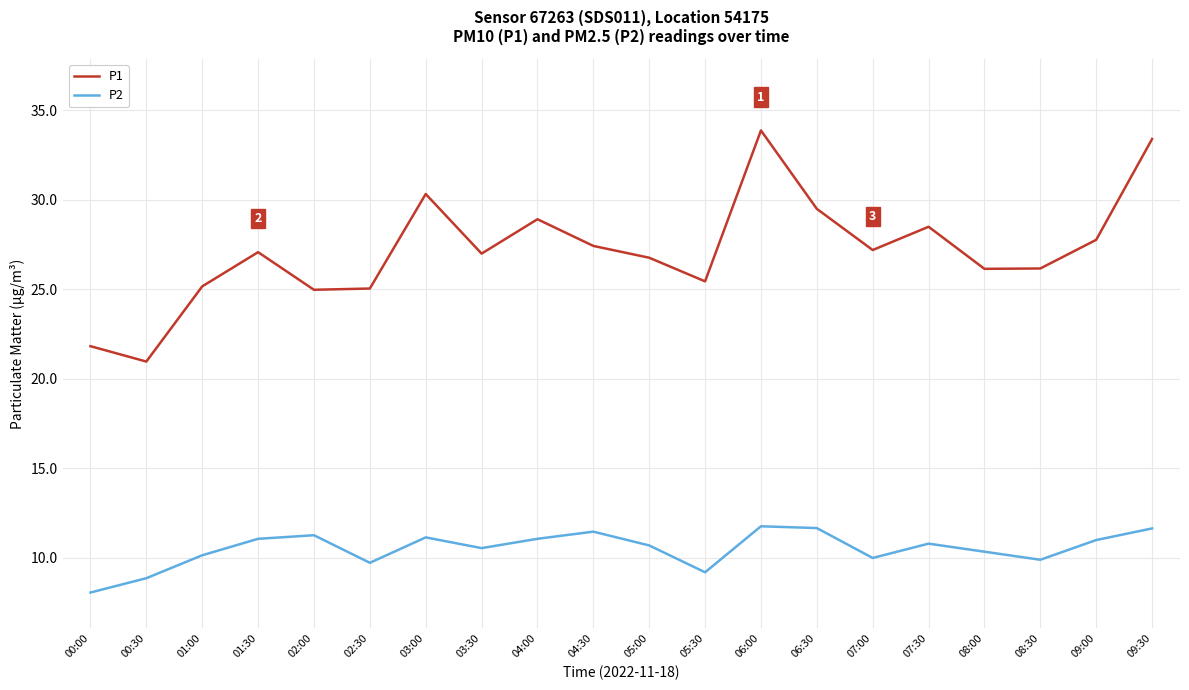

What is the difference between the maximum and minimum values in the P2 series?

3.7